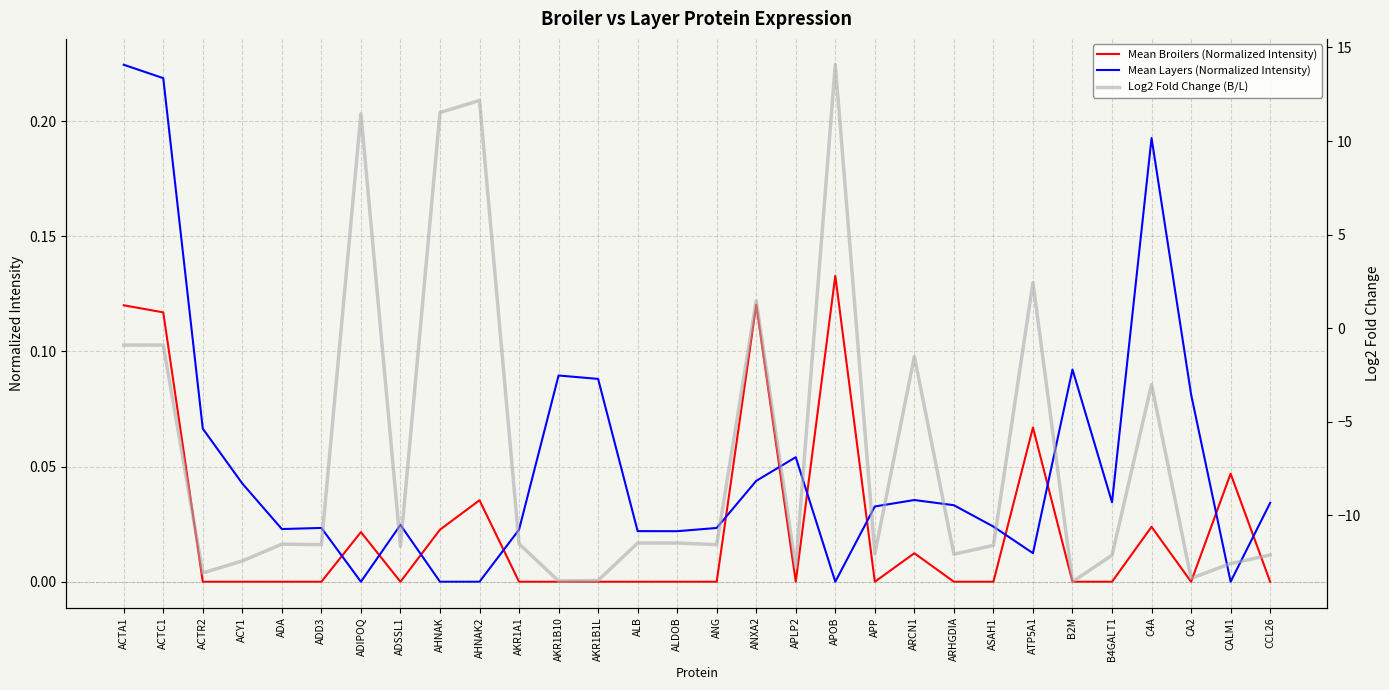

Where is the first local minimum for Mean Broilers (Normalized Intensity)?

ADSSL1